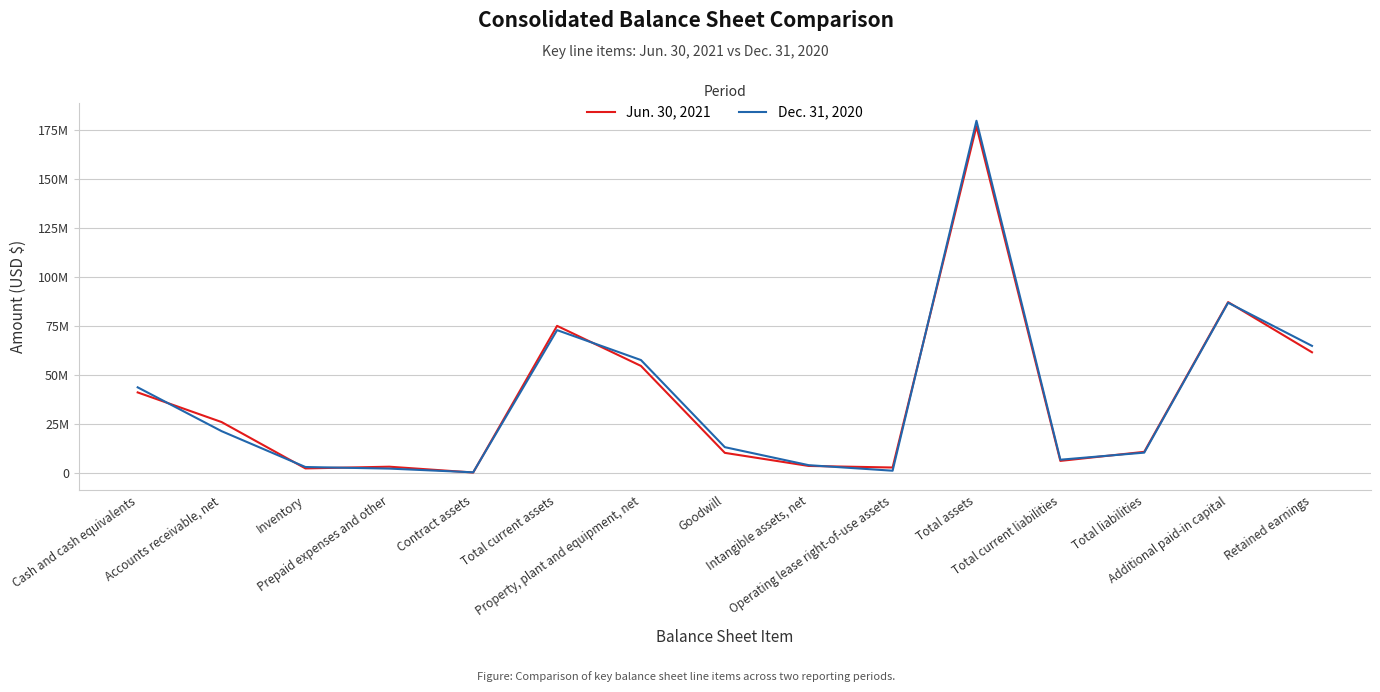

At Retained earnings, list the series in order from largest to smallest.

Dec. 31, 2020, Jun. 30, 2021